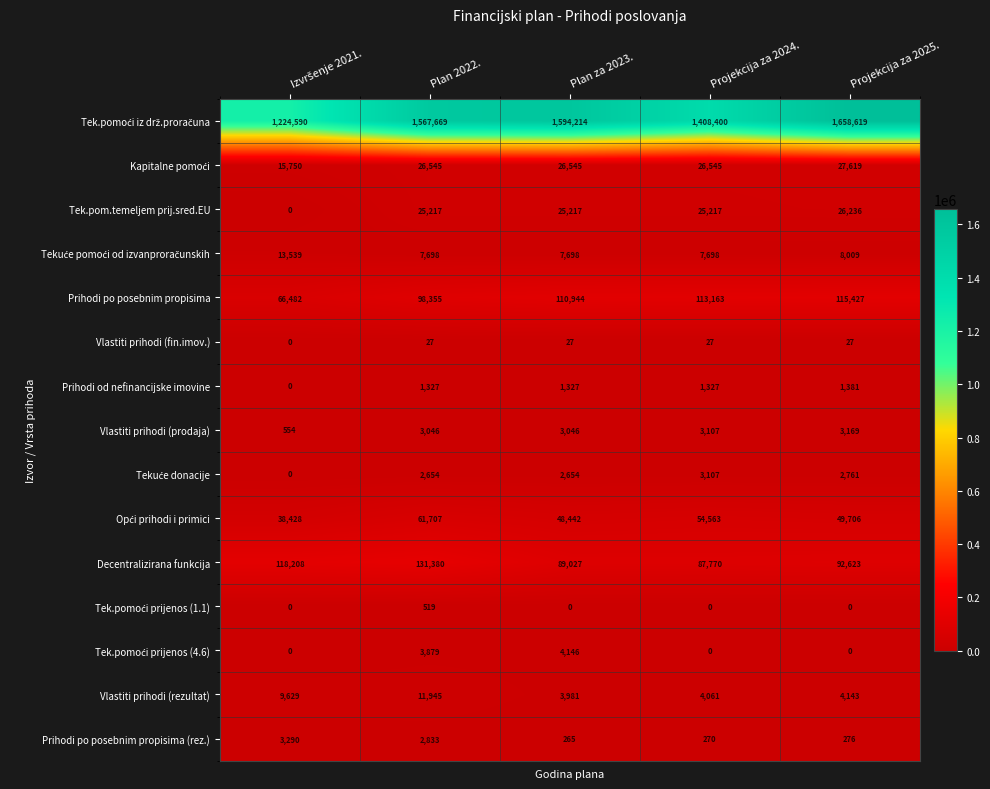

The Vlastiti prihodi (rezultat) series shows 4143 at Projekcija za 2025.. True or false?

True